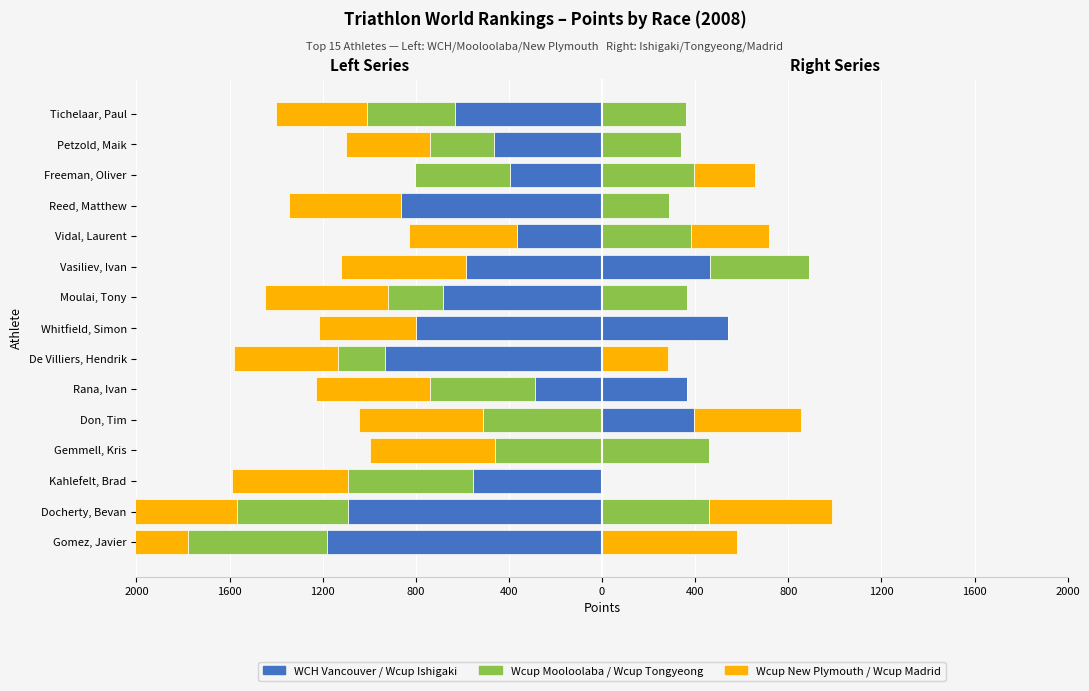

Are the bars horizontal?

Yes